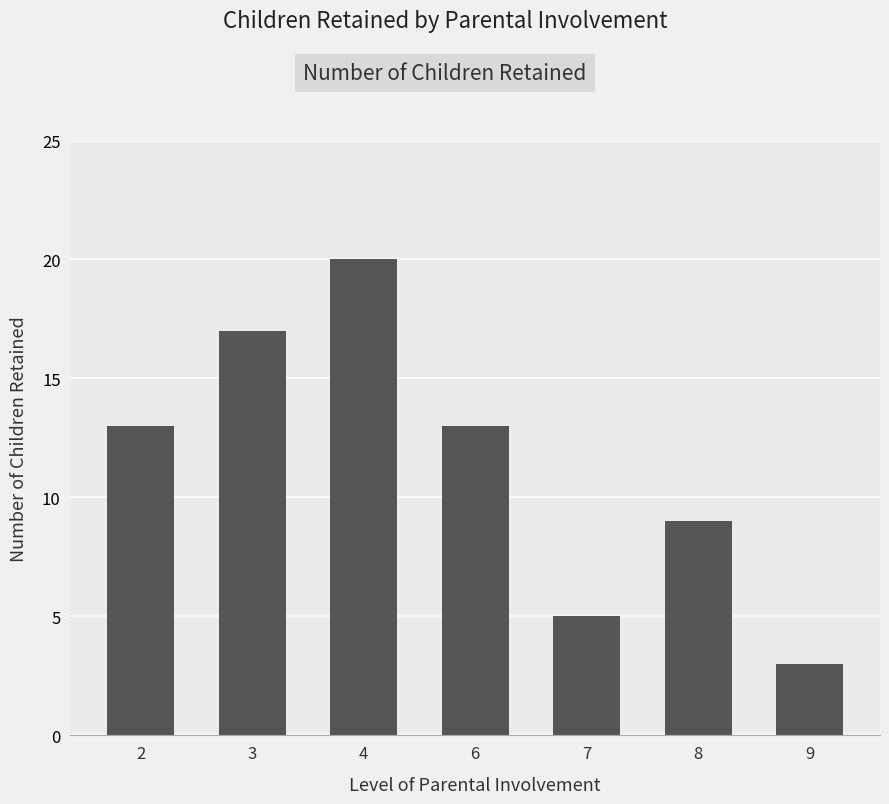

How many values are below 13?

3